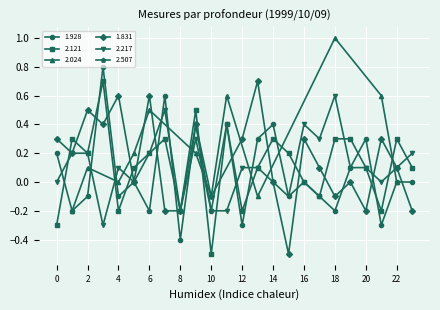

What is the maximum value for 2.217?

0.6